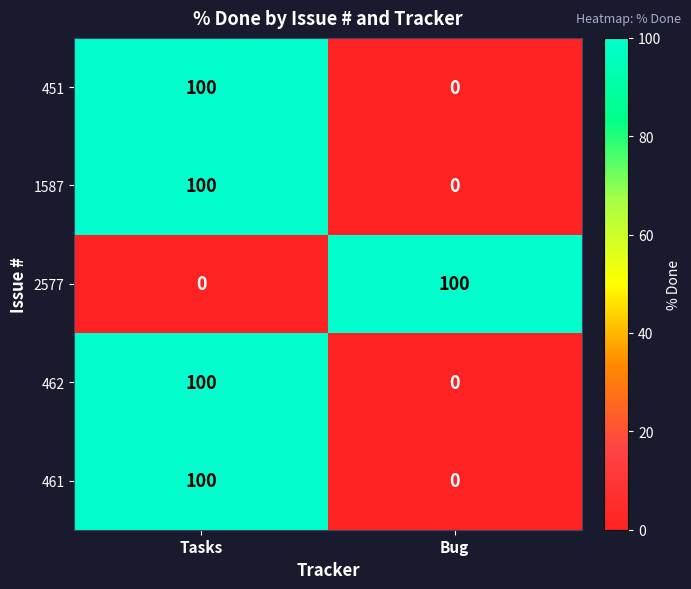

What is the difference between the maximum and minimum values in the 462 series?

100